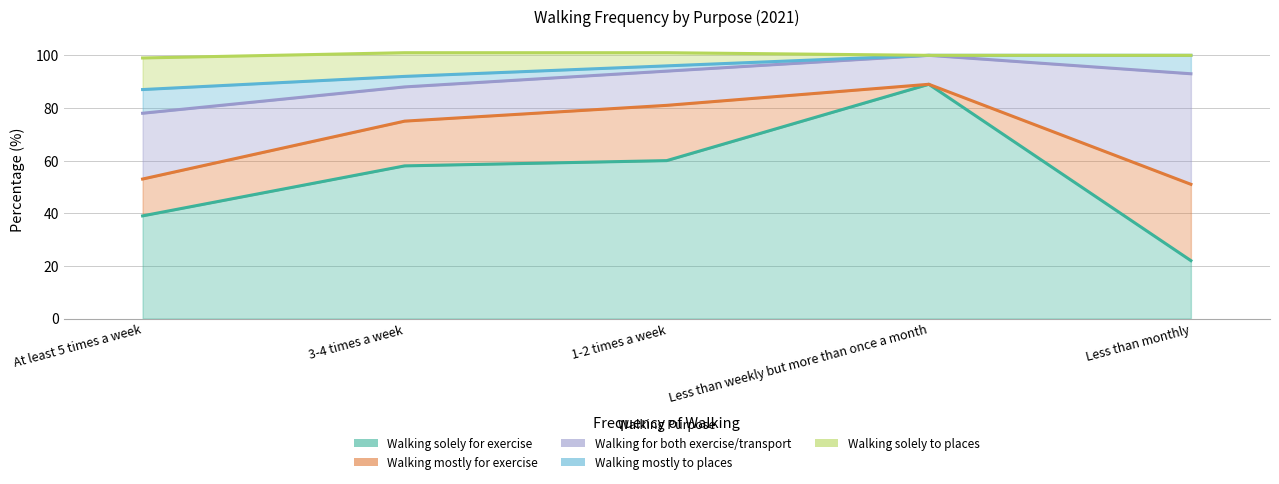

At which category is the sum across all series the highest?

3-4 times a week